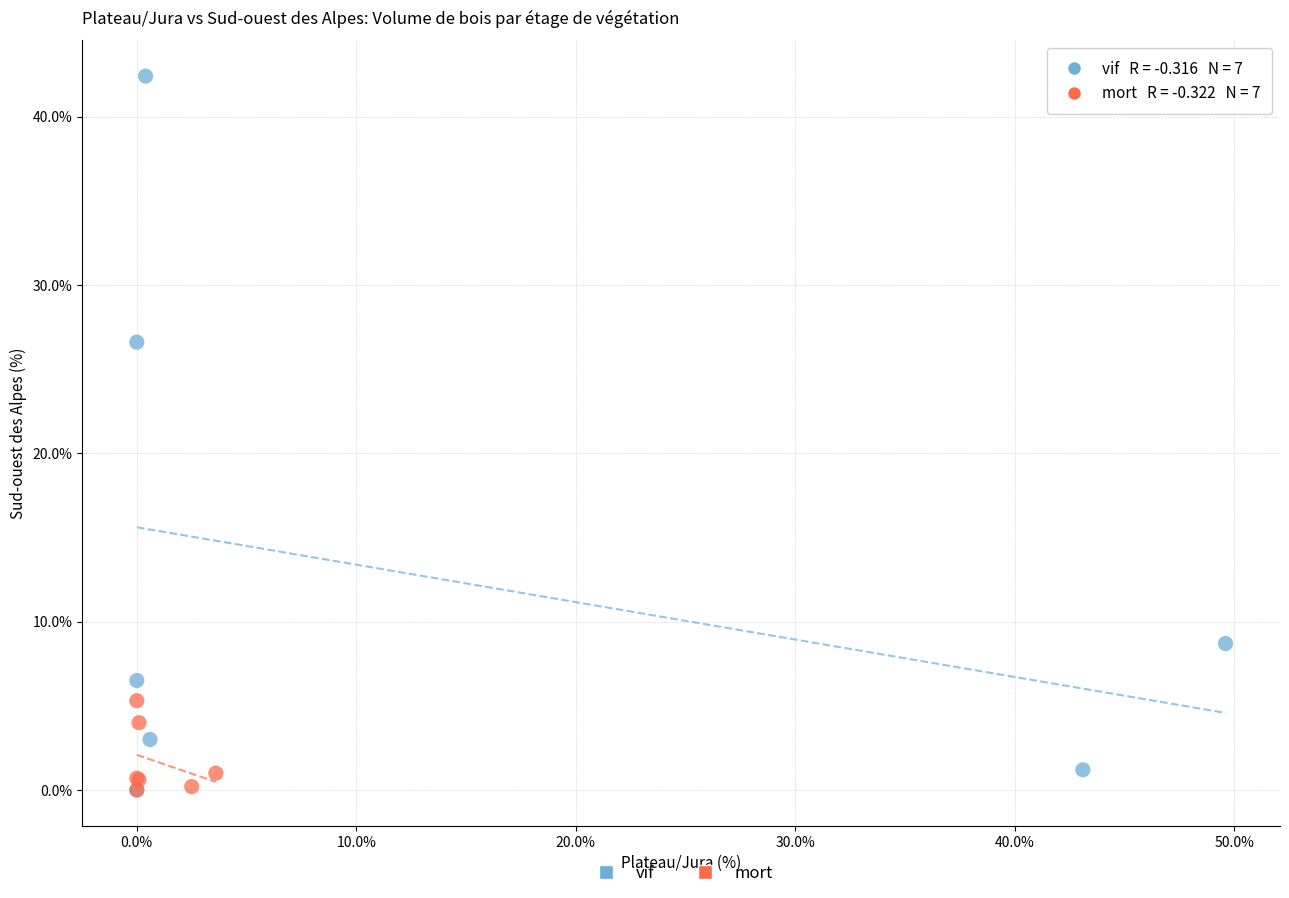

Which series has the largest Y range (max minus min)?

vif